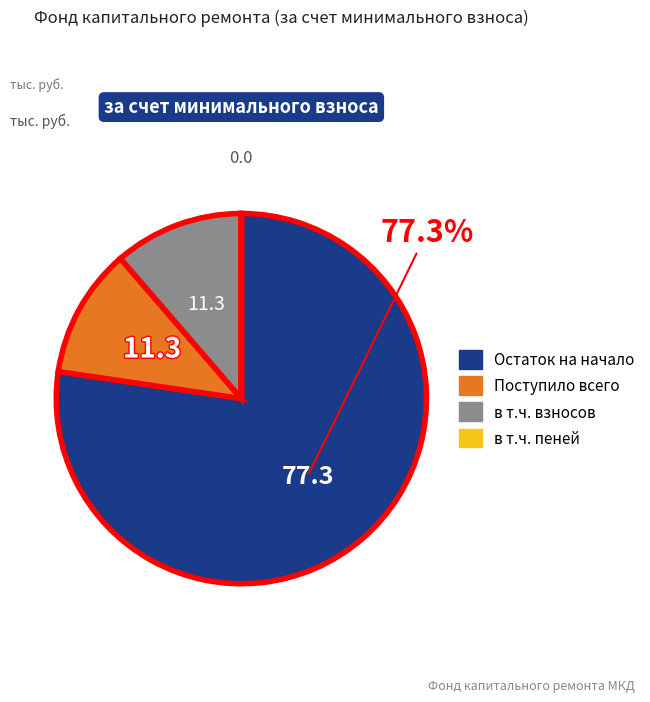

Does any single category account for the majority?

Yes